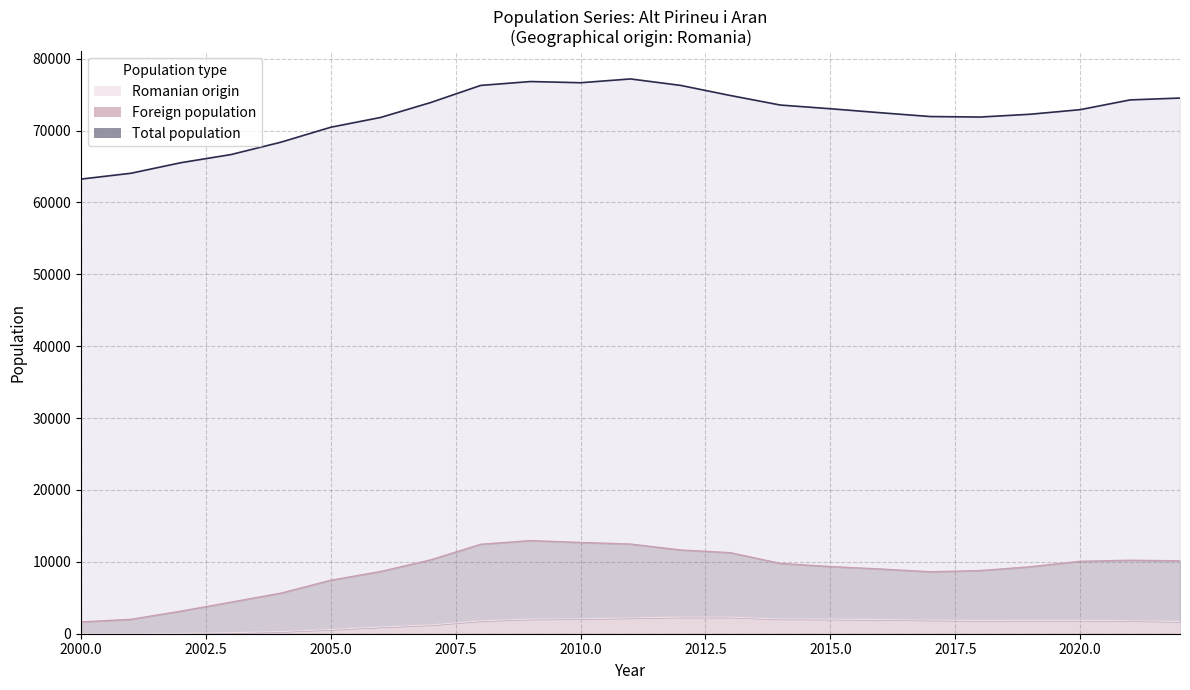

List the labels in order of Foreign population value, smallest first.

2000, 2001, 2002, 2003, 2004, 2005, 2017, 2006, 2018, 2016, 2019, 2015, 2014, 2020, 2022, 2021, 2007, 2013, 2012, 2008, 2011, 2010, 2009